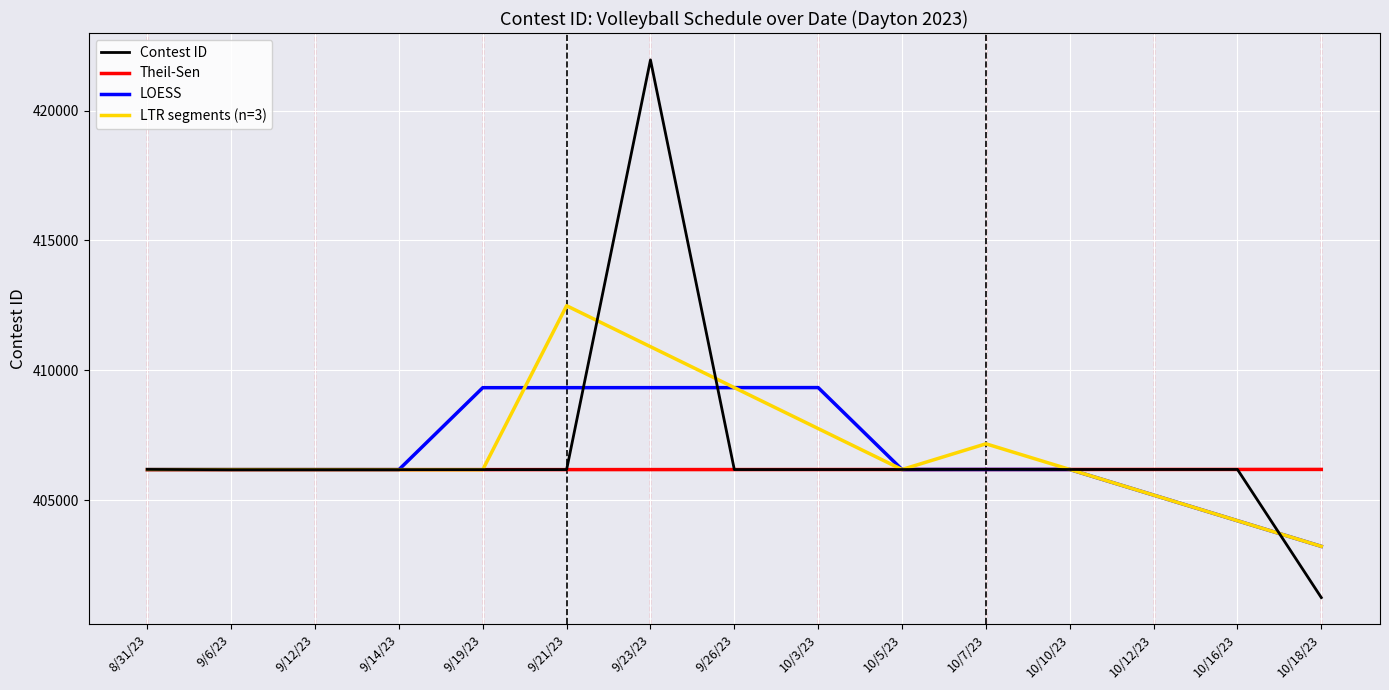

Which series changed the most between 9/19/23 and 10/18/23?

LOESS